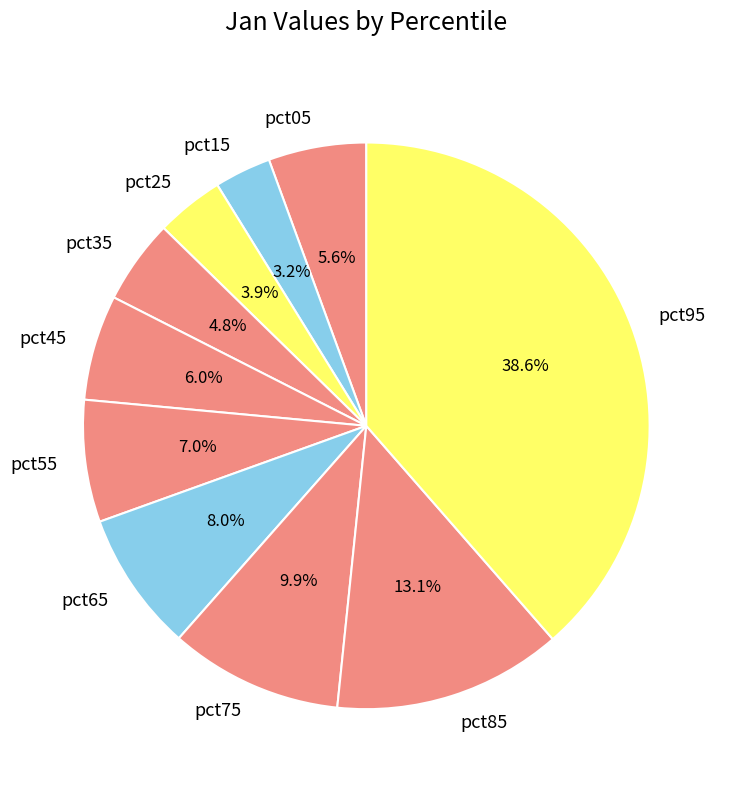

To the nearest percent, what is the difference between the pct05 and pct15 slice percentages?

2%